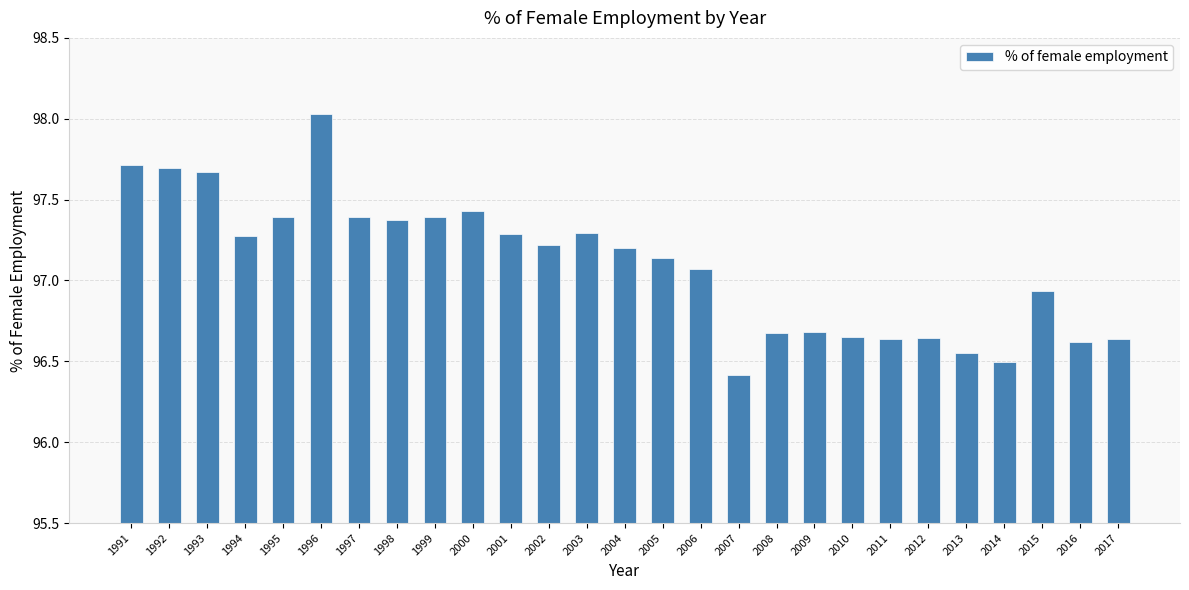

Is it true that the value at 2000 is 40.8?

False